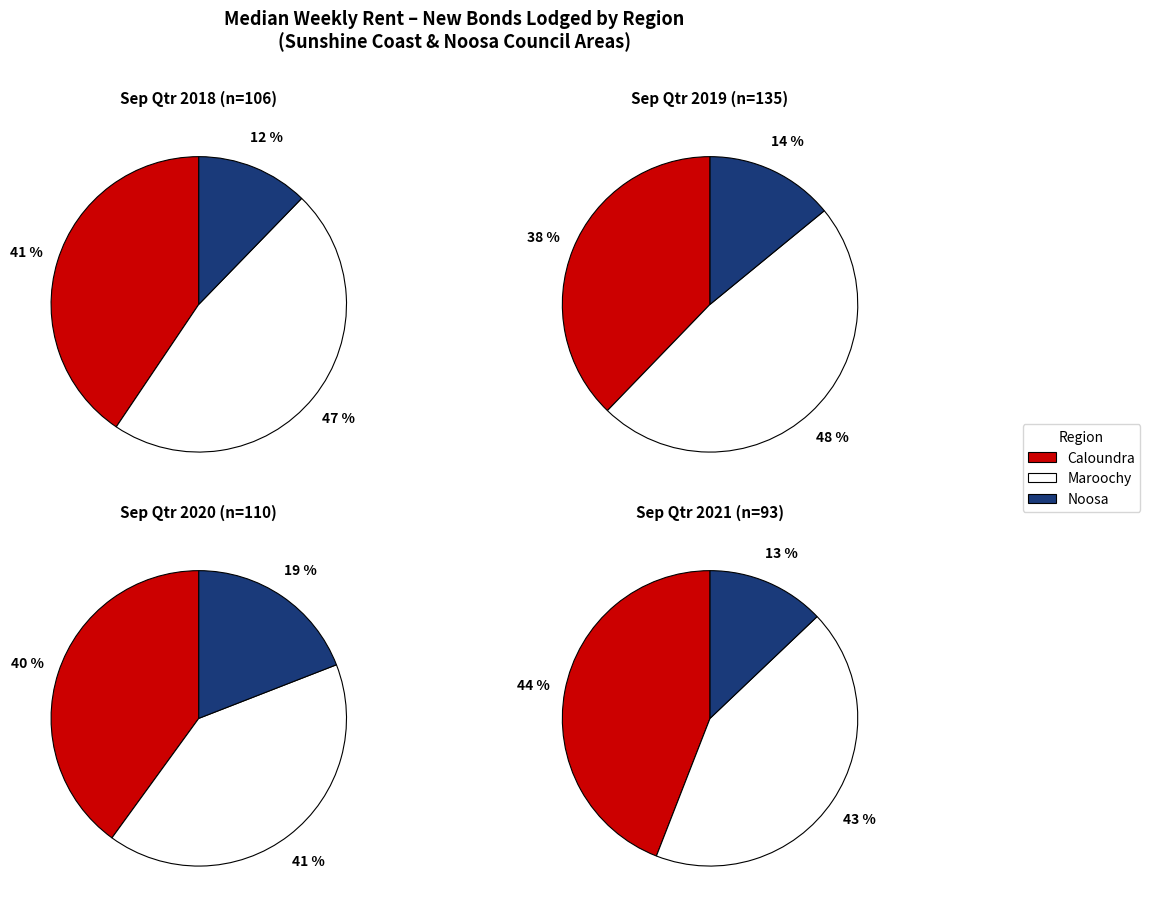

Is Maroochy coastal the majority of the pie?

No